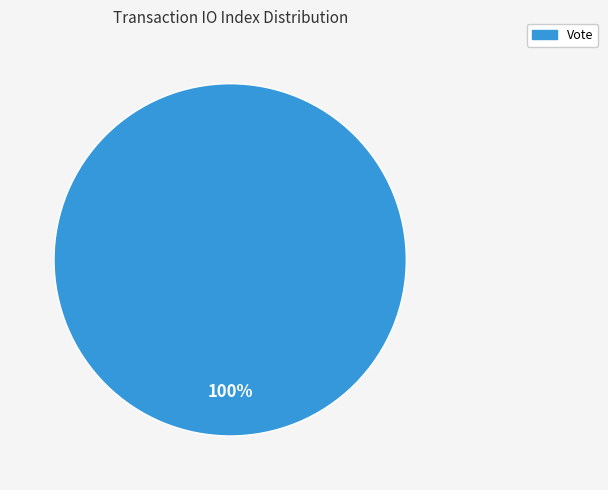

Does any single category account for the majority?

Yes